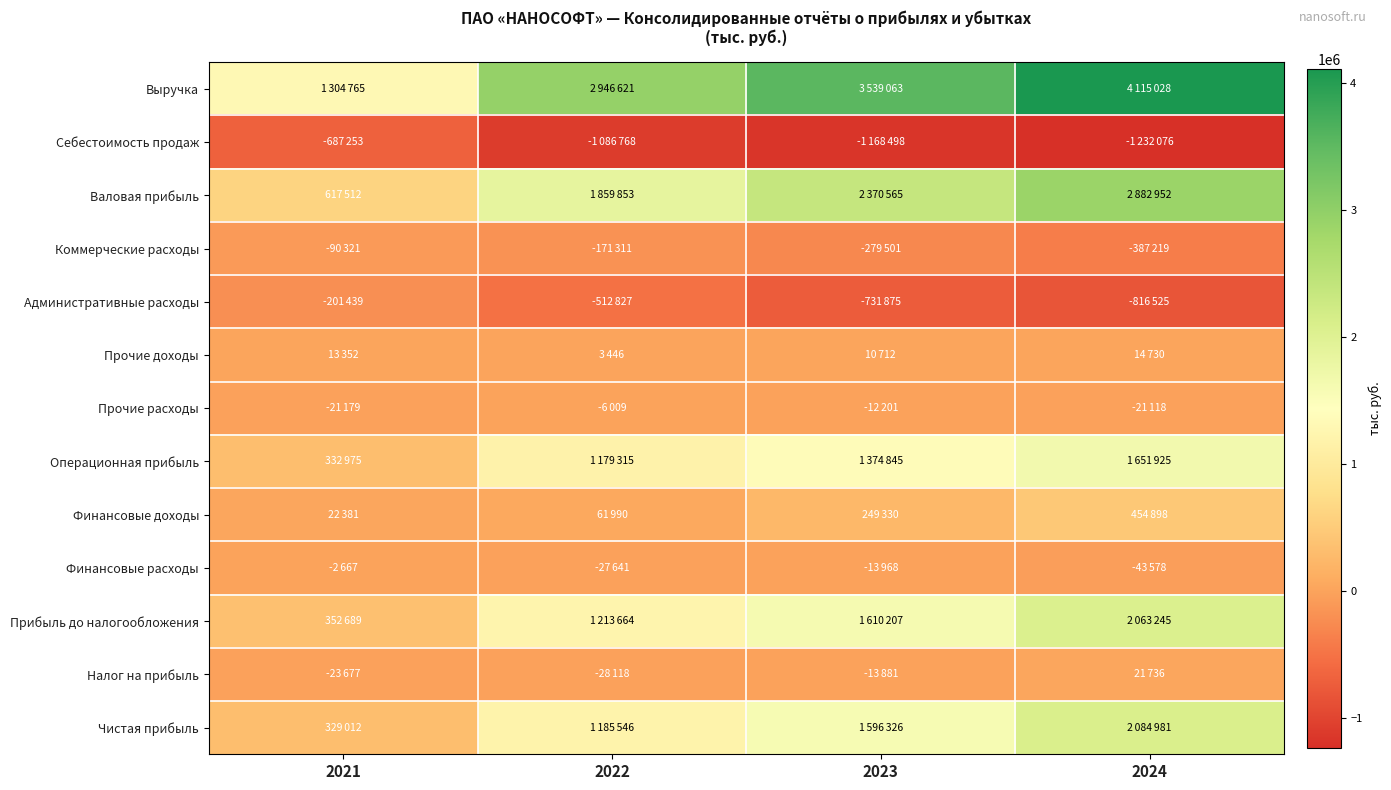

What is the total value across all series at 2021?

1946150